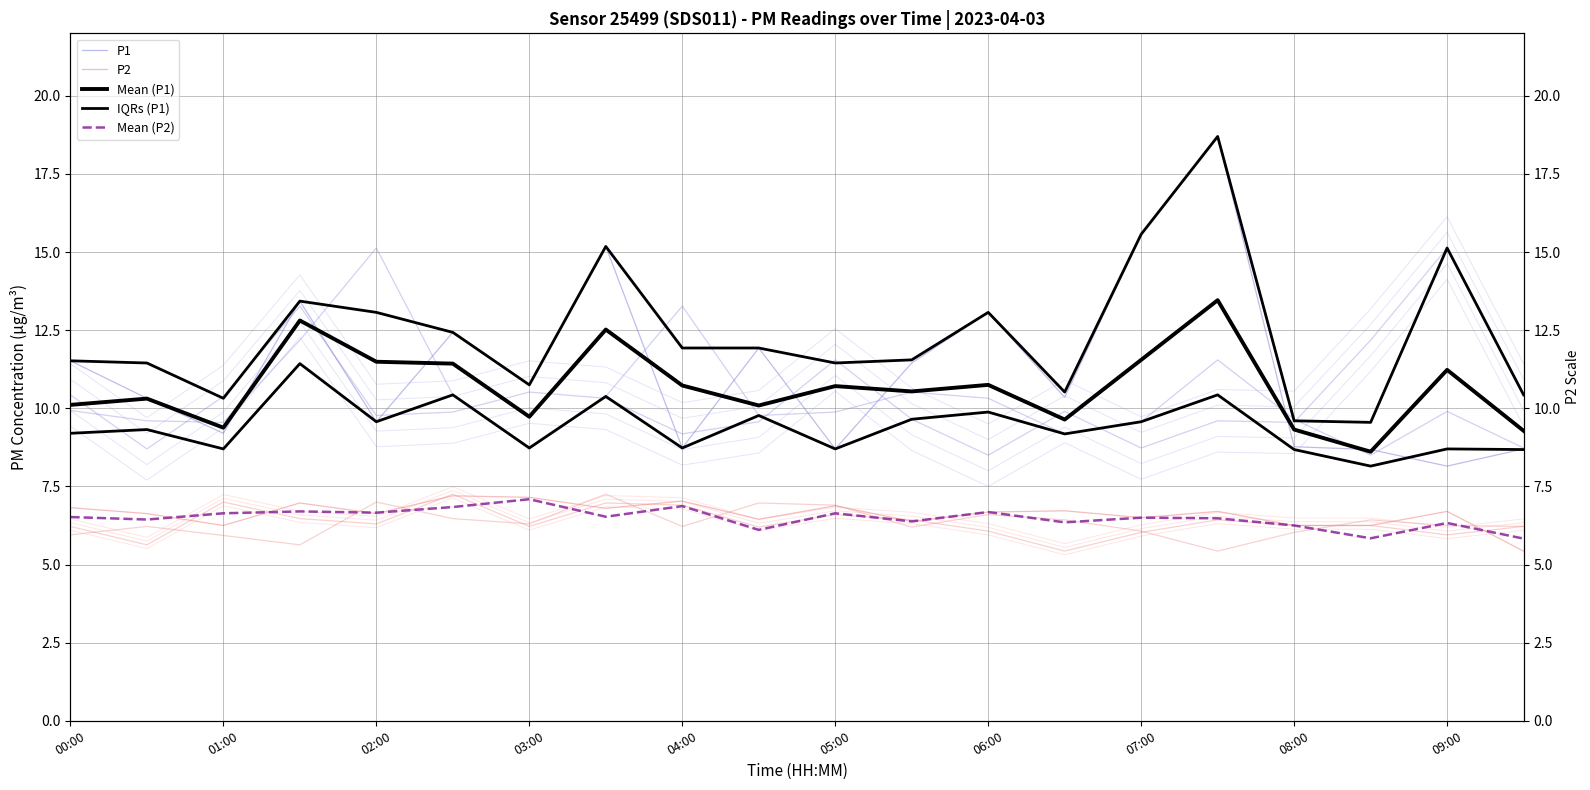

What is the value of the Mean (P2) point at the 19th from the left?

6.3